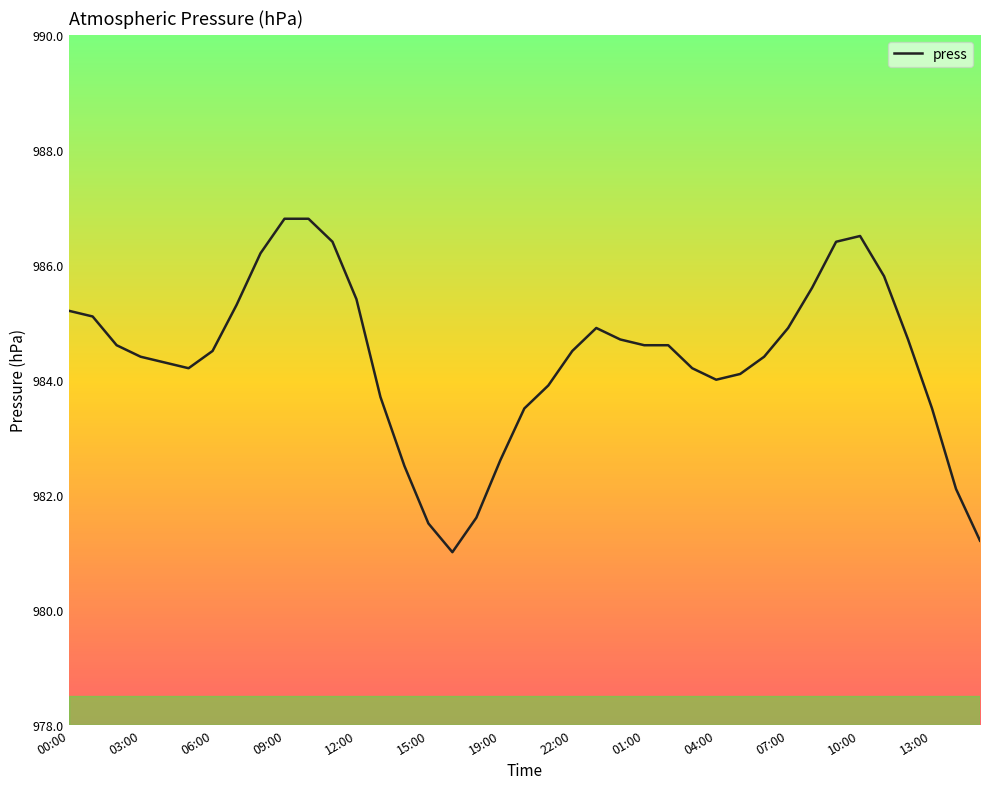

What is the average value?

984.4